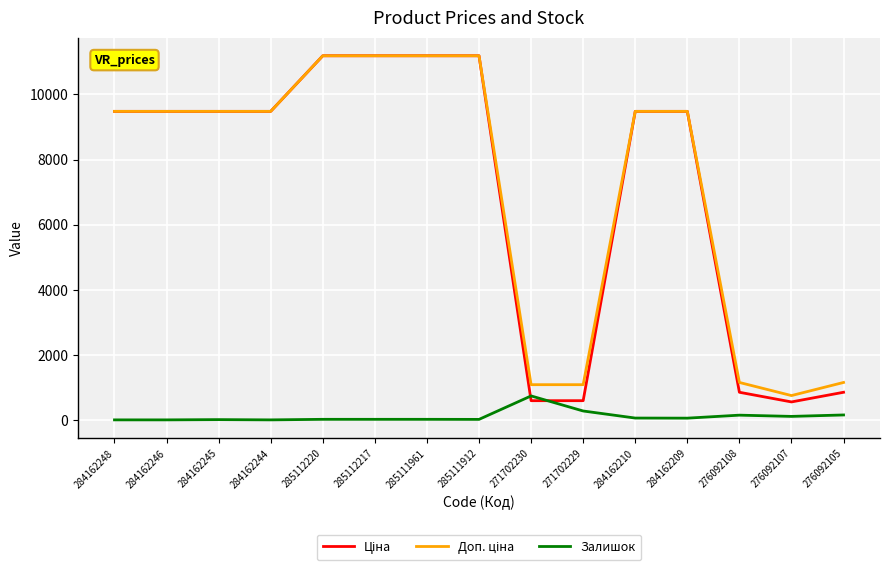

Count the number of data series in this chart.

3